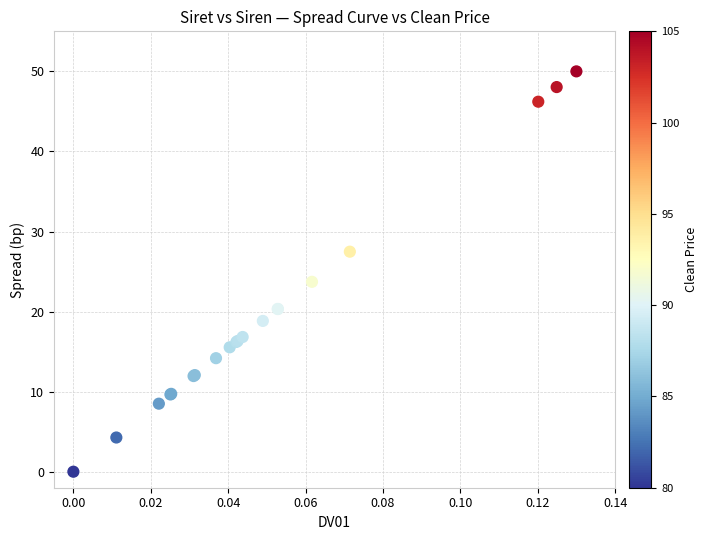

What Y value in the scatter plot is closest to 25?

23.7